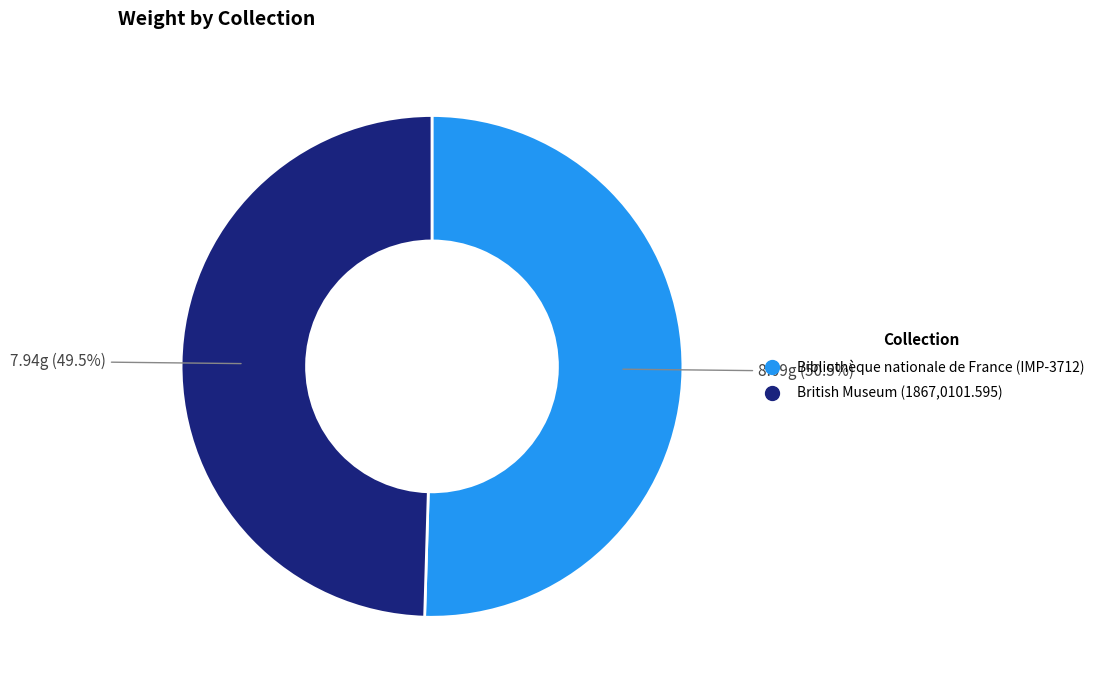

Which slice is the largest?

Bibliothèque nationale de France (IMP-3712)